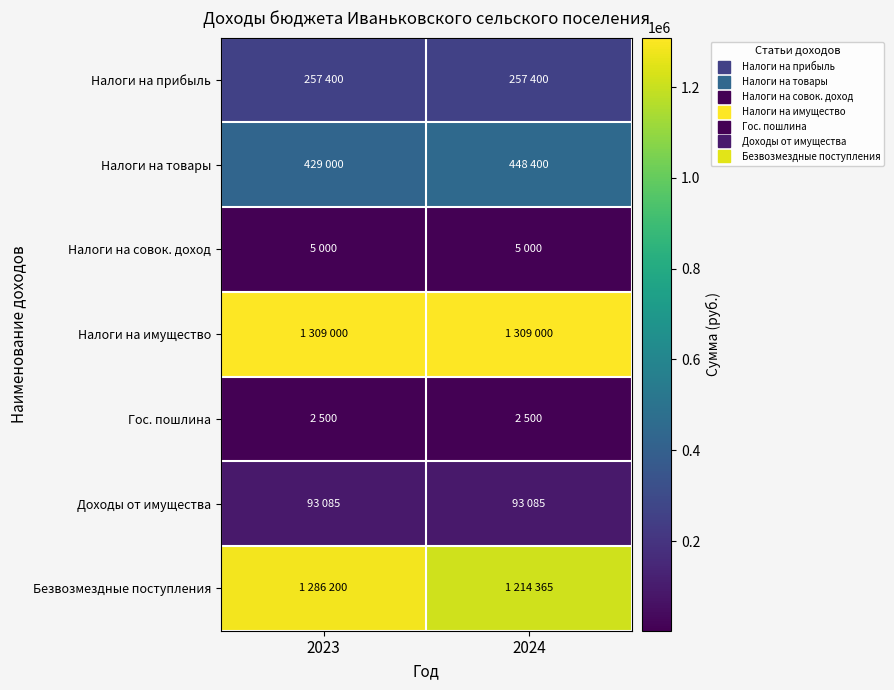

What is the spread (max minus min) of values at 2024?

1306500